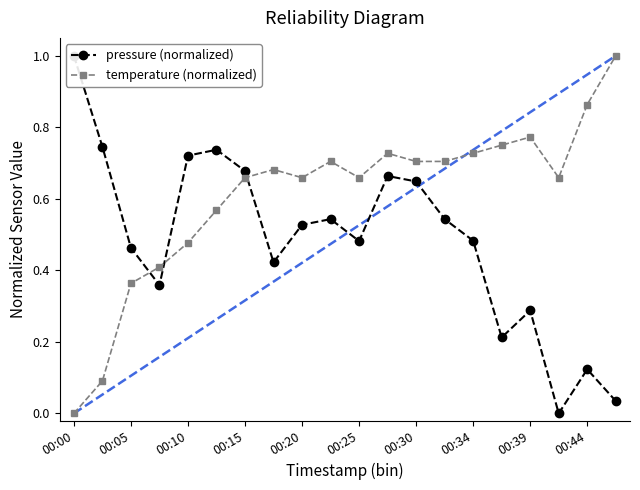

In temperature (normalized), how many points are higher than both neighbors (excluding endpoints)?

4